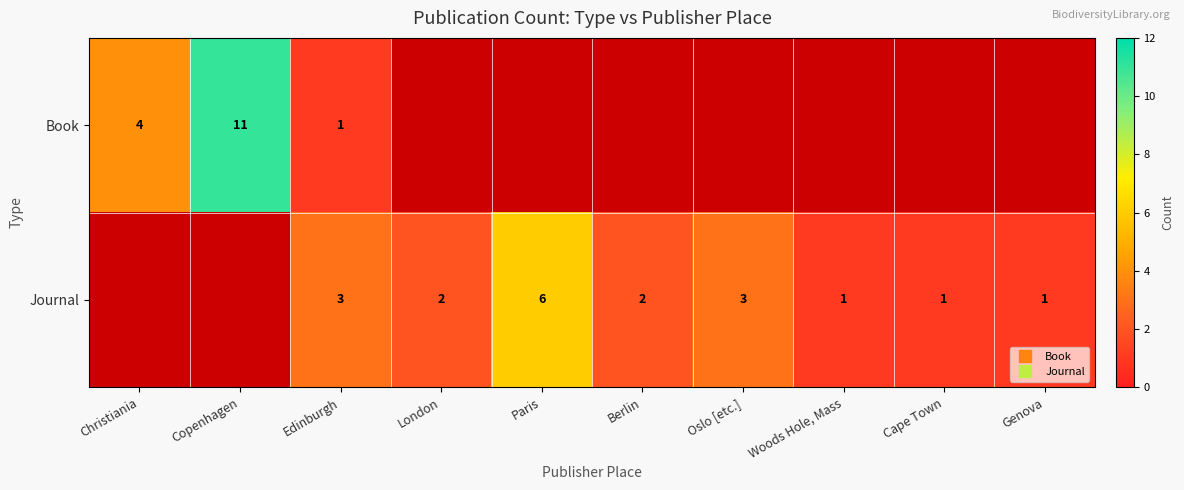

At which label does Journal first exceed 1?

Edinburgh